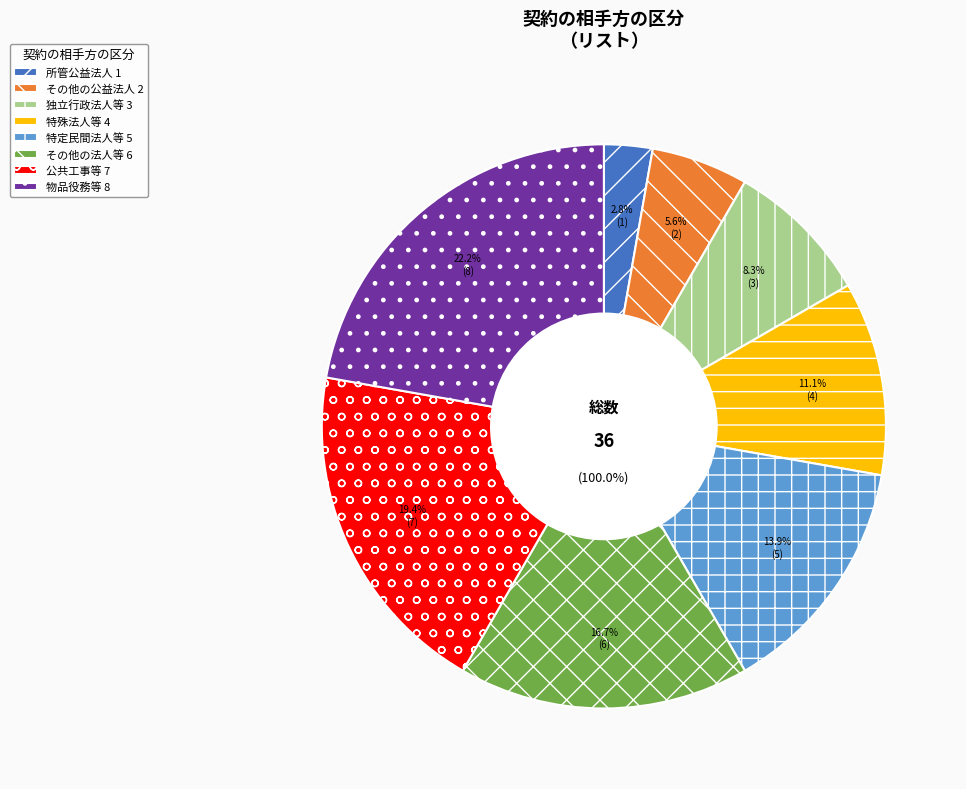

How many segments does this pie chart have?

8